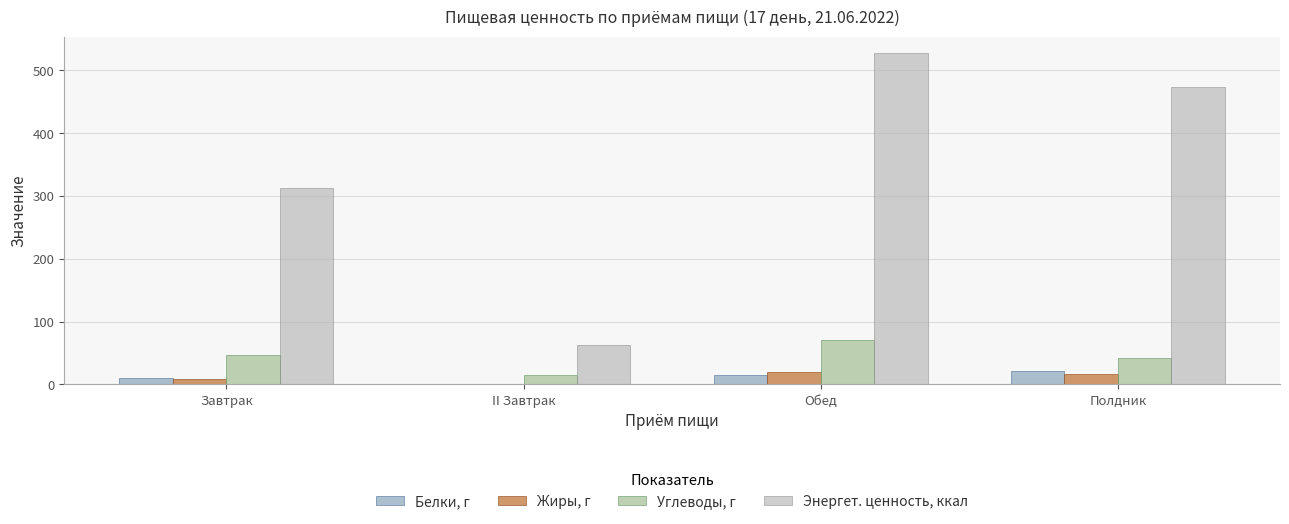

Does the chart contain stacked bars?

No